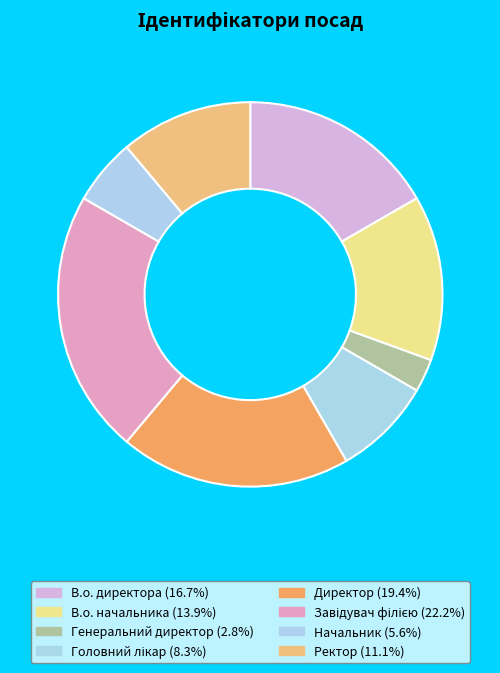

To the nearest percent, what percentage of the pie is Директор?

19%